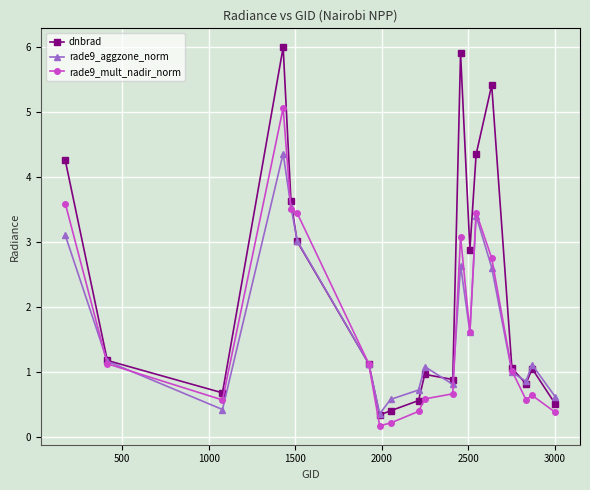

In dnbrad, how many points are higher than both neighbors (excluding endpoints)?

5